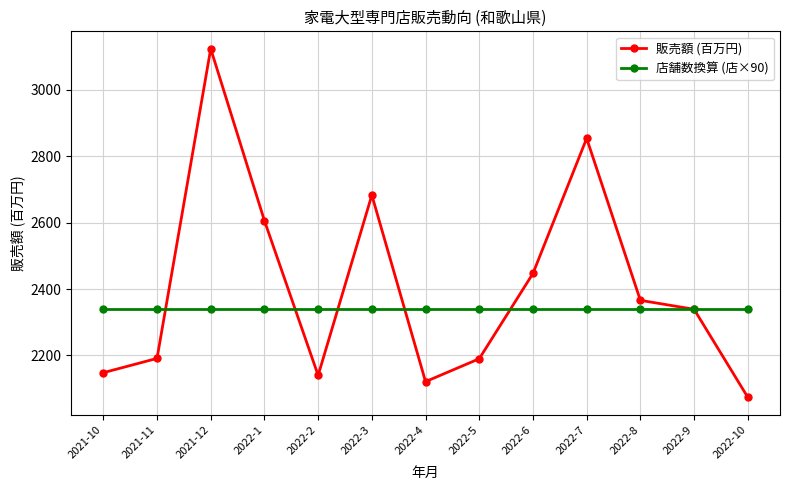

What are all the series names shown in the legend?

販売額 (百万円), 店舗数換算 (店×90)